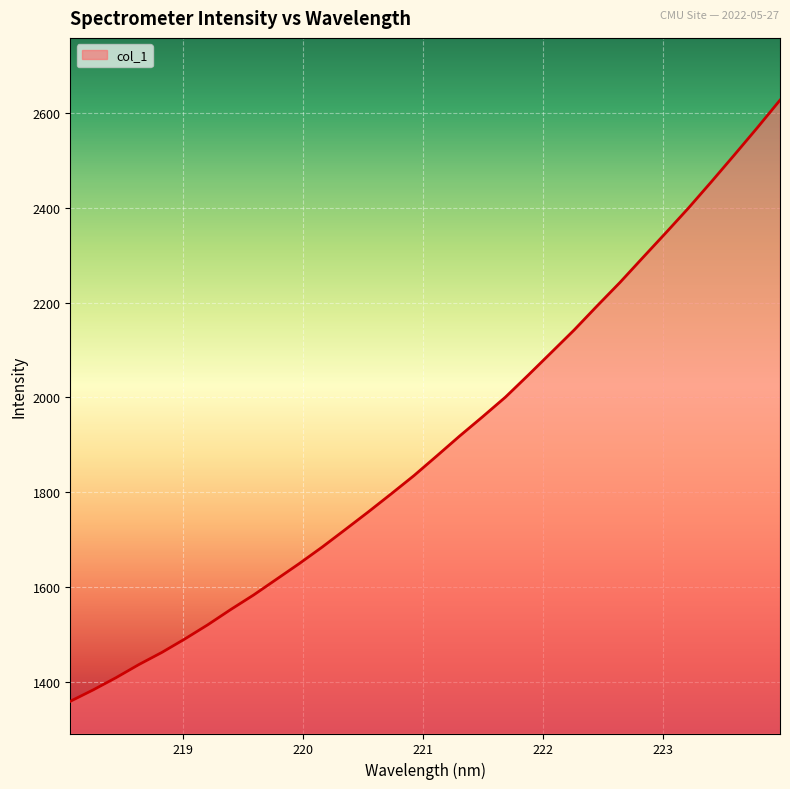

What is the maximum value shown in the chart?

2627.5